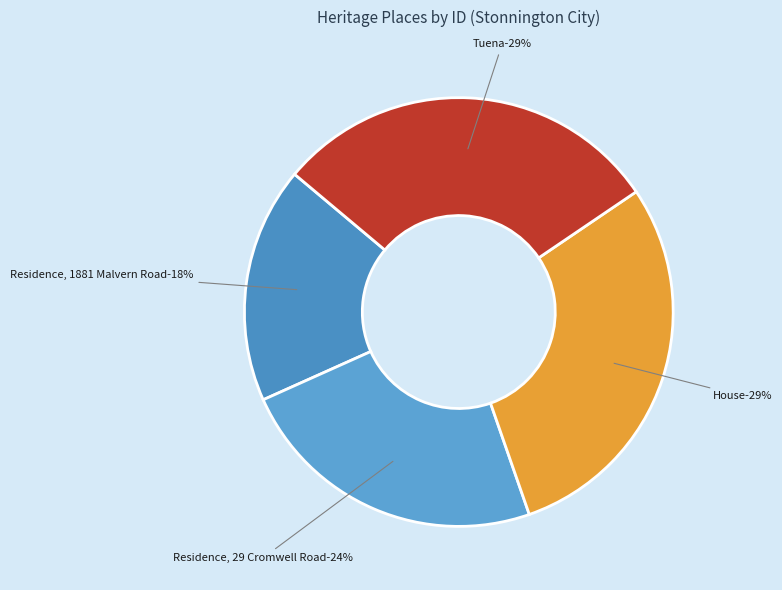

Which slice is the smallest?

Residence, 1881 Malvern Road